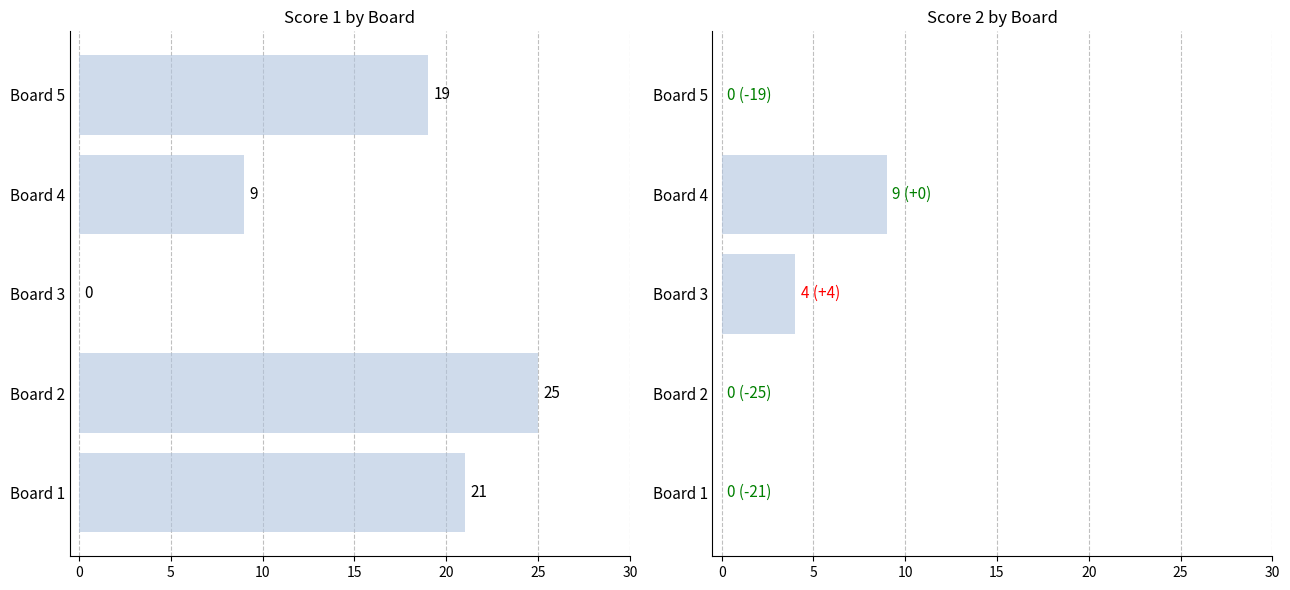

How many values in Score 1 are above zero?

4